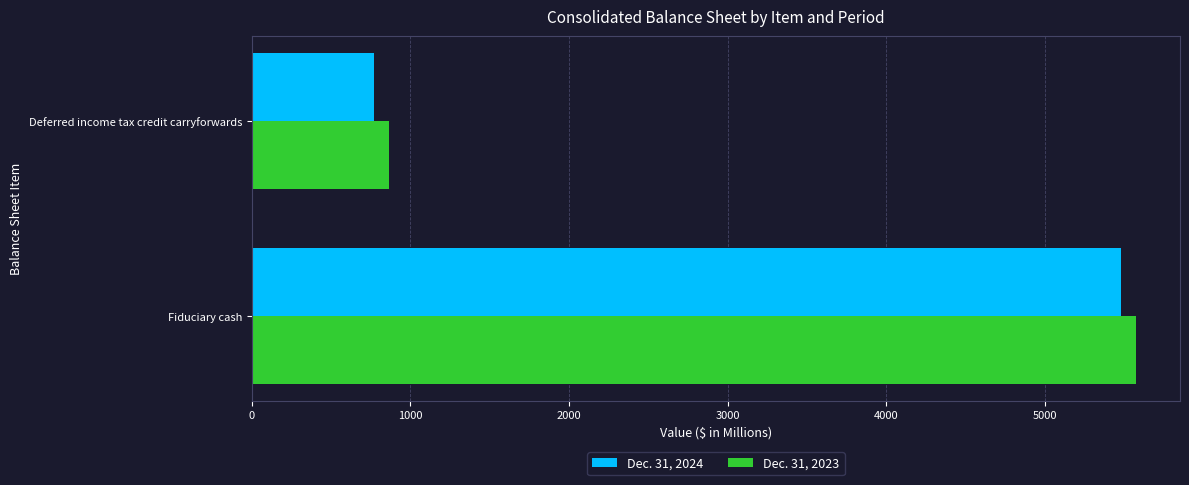

What is the difference between the maximum and minimum values in the Dec. 31, 2024 series?

4709.5